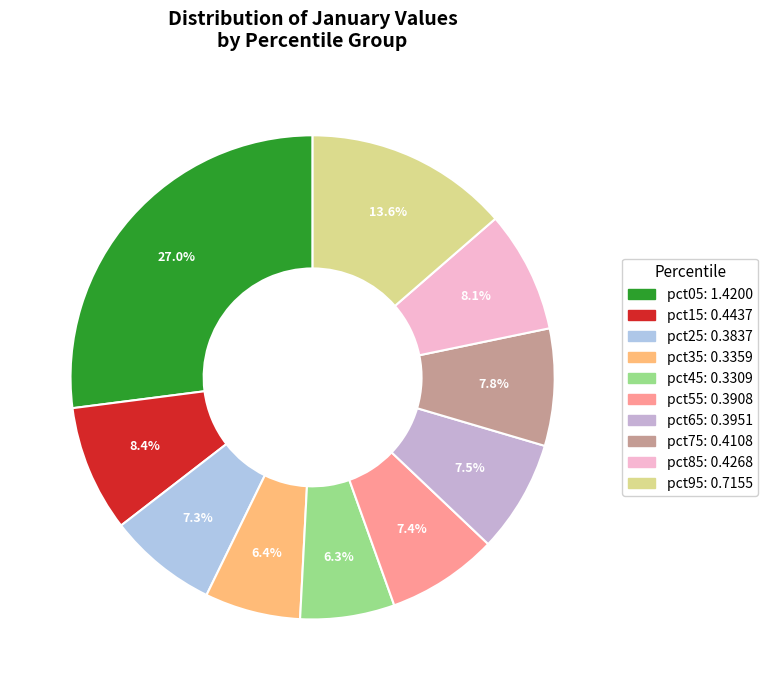

To the nearest percent, what is the average slice percentage?

10%